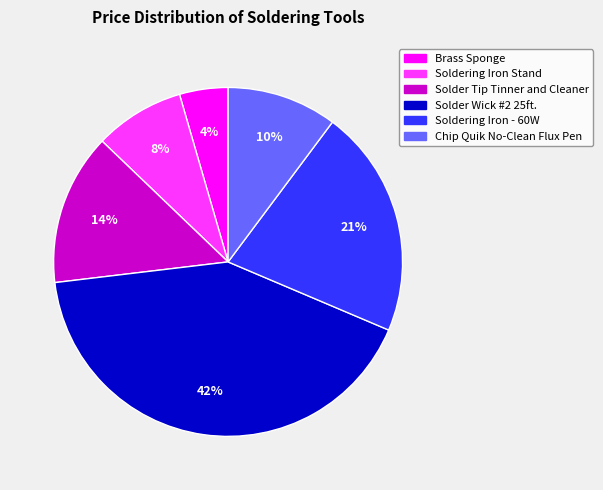

The Brass Sponge slice represents 4% of the pie. True or false?

True